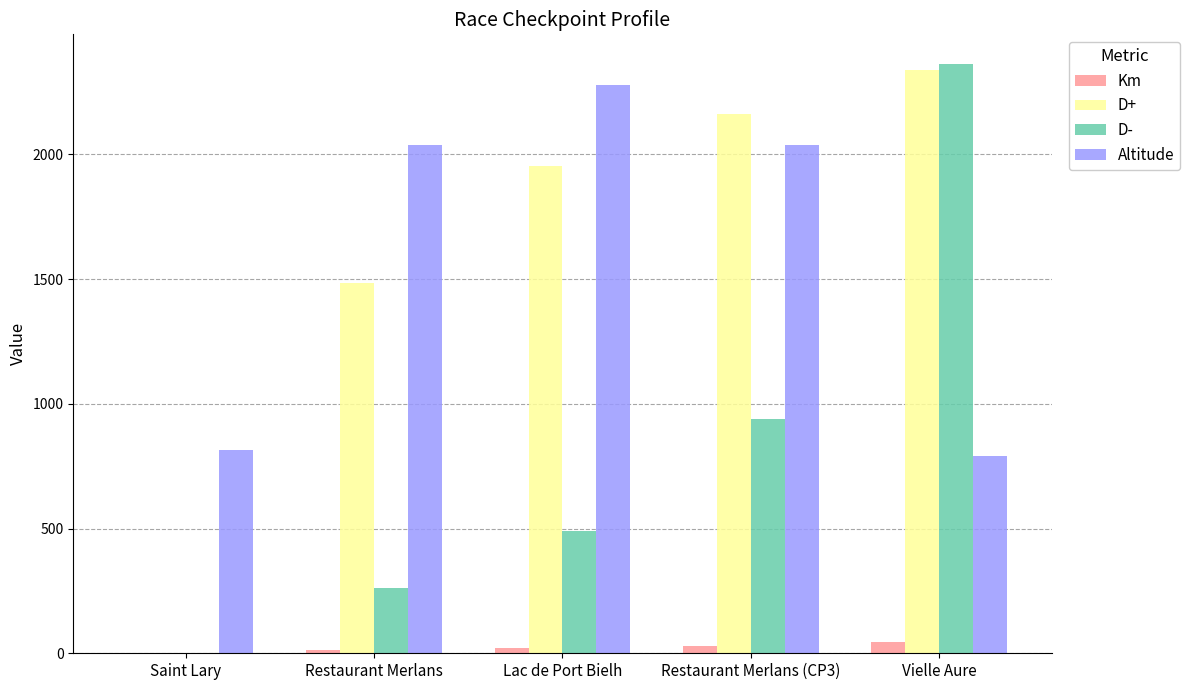

Is the value of Altitude at Lac de Port Bielh greater than the value of Km at Lac de Port Bielh?

Yes